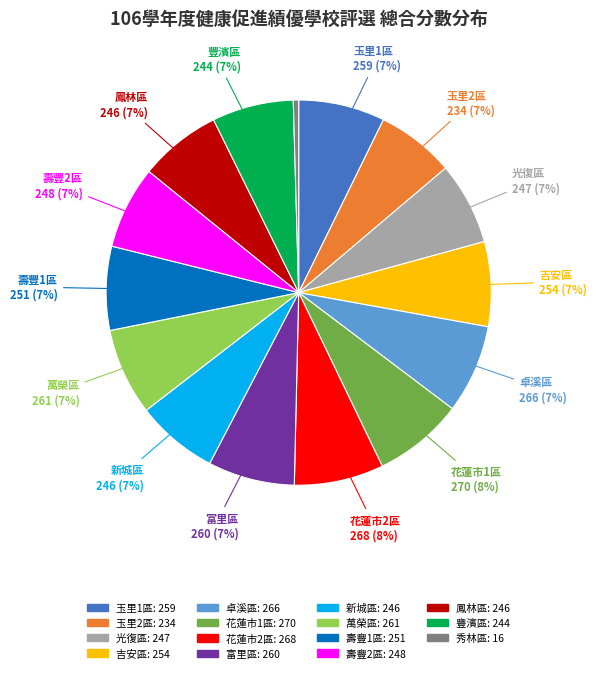

True or false: 玉里1區 accounts for 1% of the total.

False